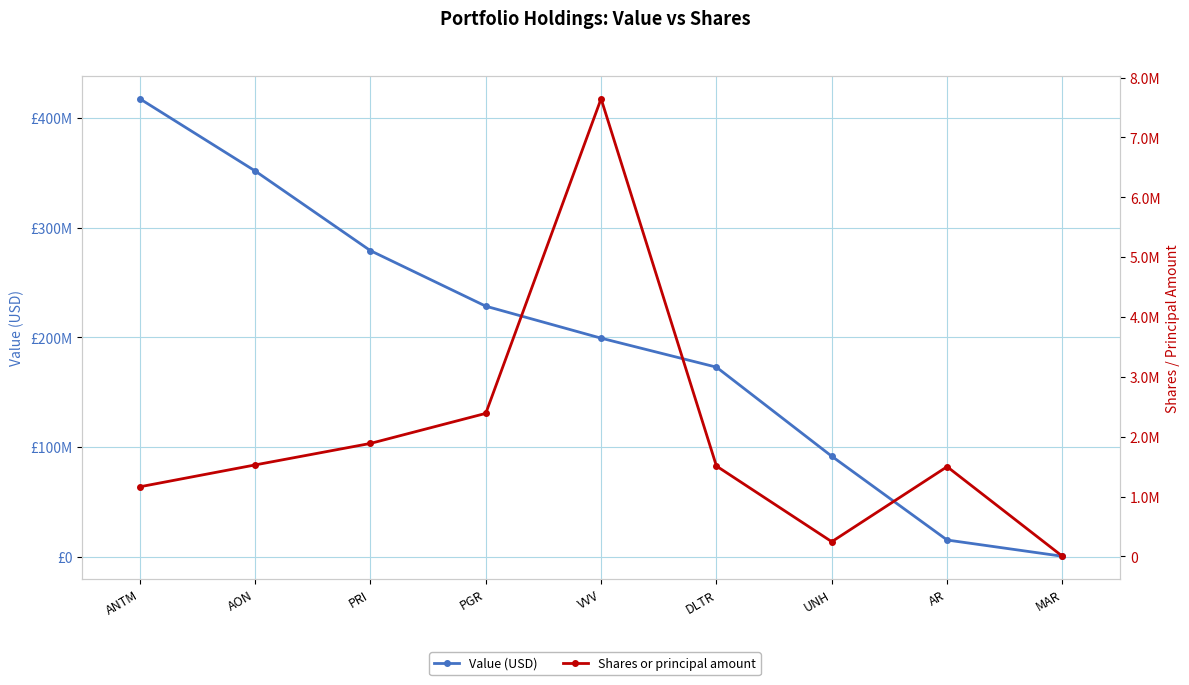

Is the value of Shares or principal amount at ANTM greater than the value of Value (USD) at AR?

No